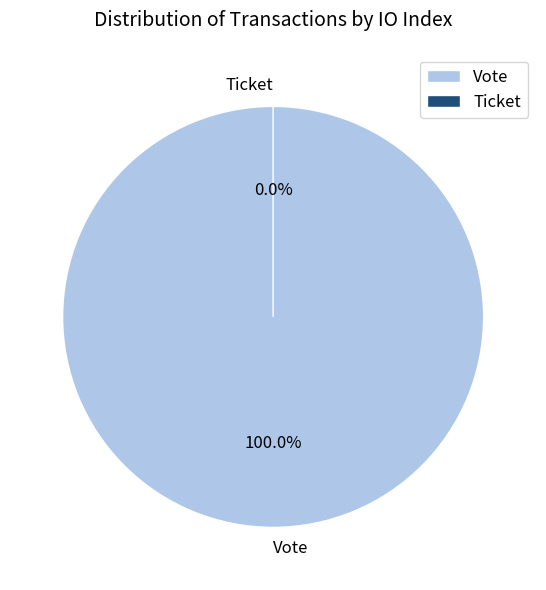

How many segments does this pie chart have?

2